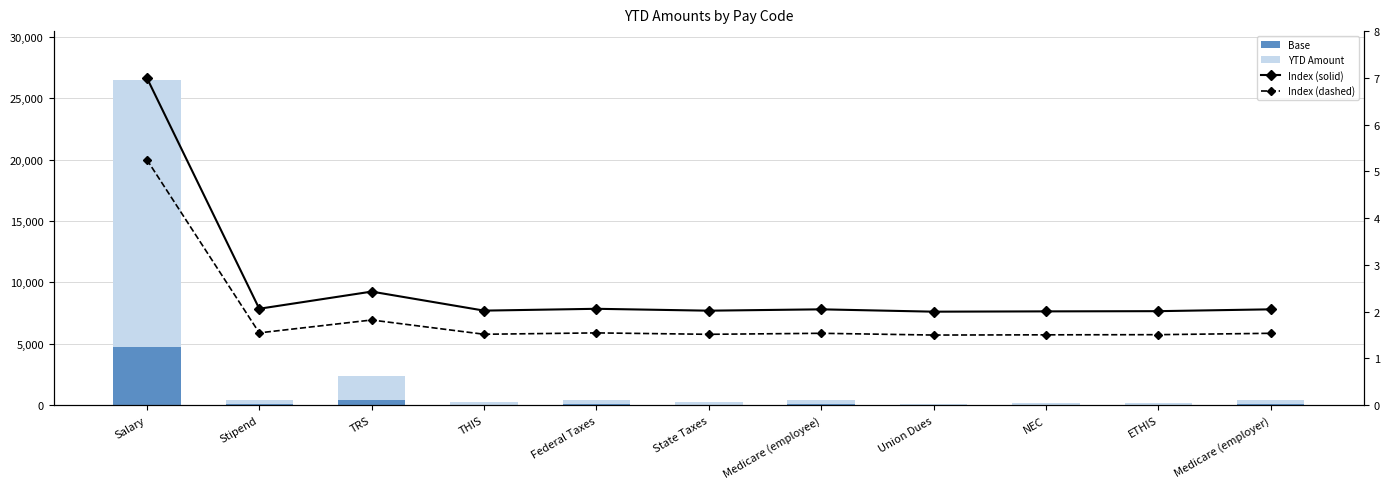

Reading right to left, extract all data points from this chart.

Base: Medicare (employer)=69.2	ETHIS=32.0	NEC=27.7	Union Dues=21.6	Medicare (employee)=69.2	State Taxes=41.8	Federal Taxes=80.1	THIS=42.9	TRS=429.3	Stipend=81.0	Salary=4770.0
YTD Amount: Medicare (employer)=315.1	ETHIS=145.6	NEC=126.0	Union Dues=98.4	Medicare (employee)=315.1	State Taxes=190.4	Federal Taxes=364.7	THIS=195.6	TRS=1955.7	Stipend=369.0	Salary=21730.0
Index (solid): Medicare (employer)=2.1	ETHIS=2.0	NEC=2.0	Union Dues=2.0	Medicare (employee)=2.1	State Taxes=2.0	Federal Taxes=2.1	THIS=2.0	TRS=2.4	Stipend=2.1	Salary=7.0
Index (dashed): Medicare (employer)=1.5	ETHIS=1.5	NEC=1.5	Union Dues=1.5	Medicare (employee)=1.5	State Taxes=1.5	Federal Taxes=1.5	THIS=1.5	TRS=1.8	Stipend=1.5	Salary=5.2